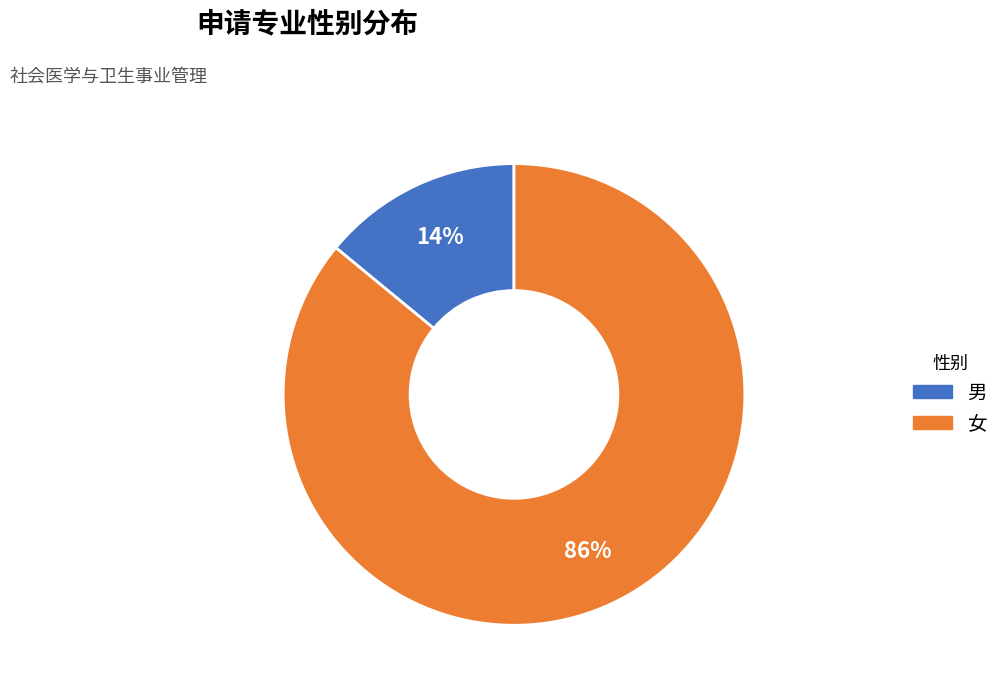

Between 女 and 男, which is larger?

女